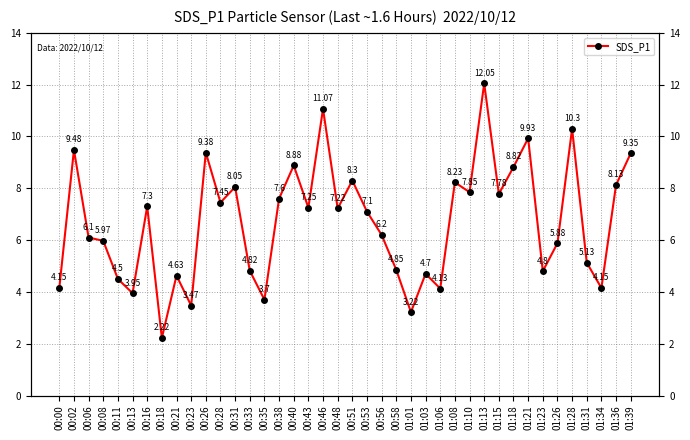

What is the difference between the values at 01:03 and 00:53?

2.4